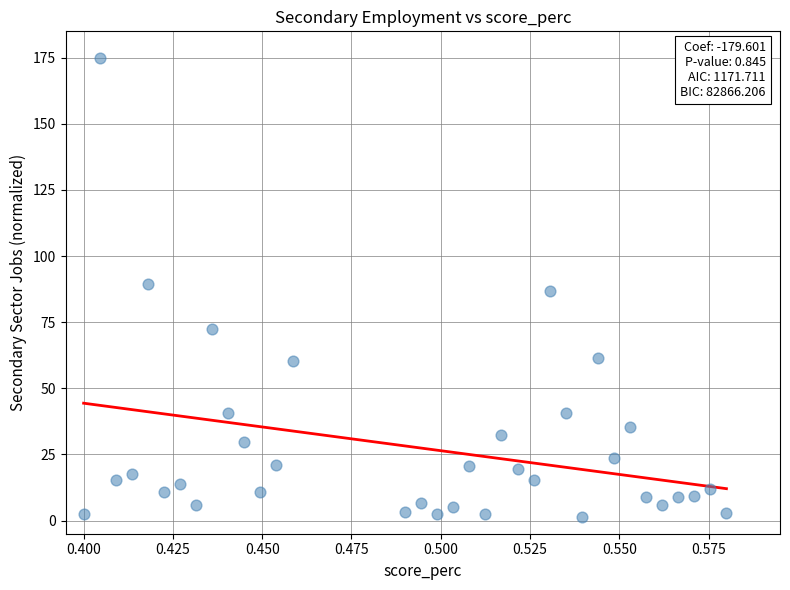

What is the range of Y values (max minus min)?

173.7